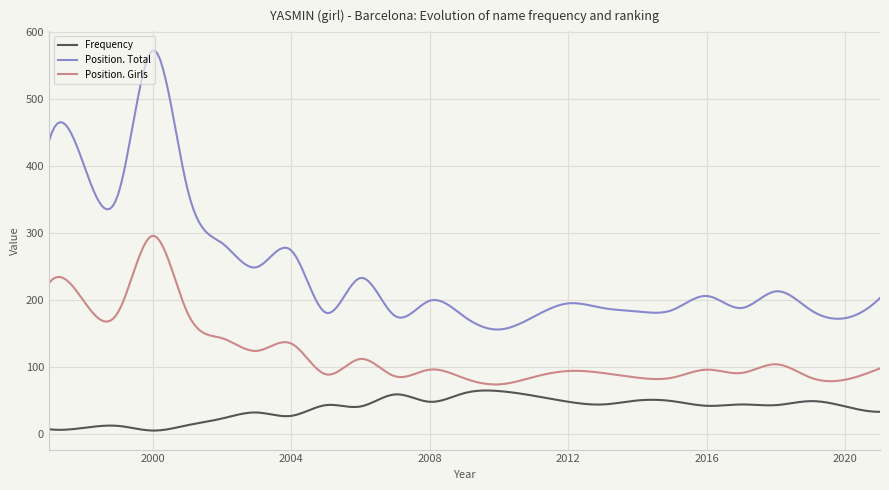

Which series has the widest spread of values?

Position. Total